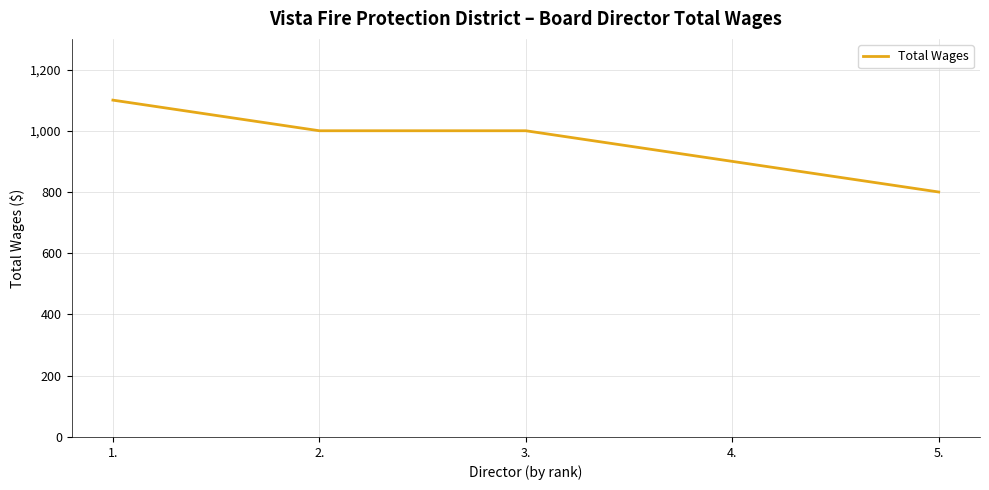

How many categories are shown in the chart?

5